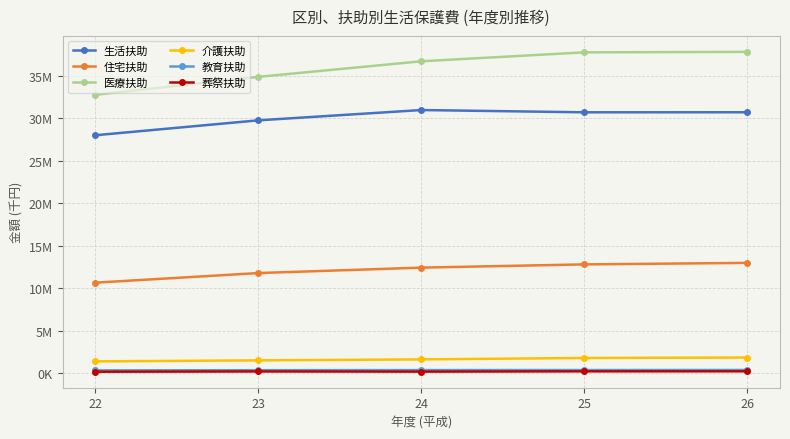

What is the spread (max minus min) of values at 24?

36539321